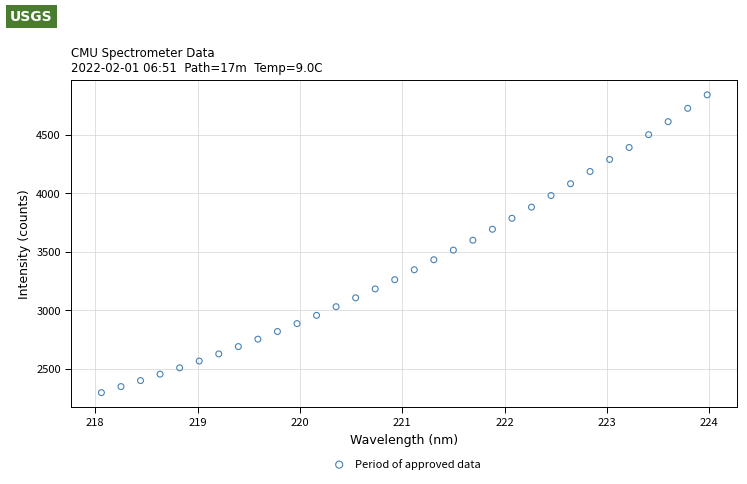

What is the range of X values (max minus min)?

5.9